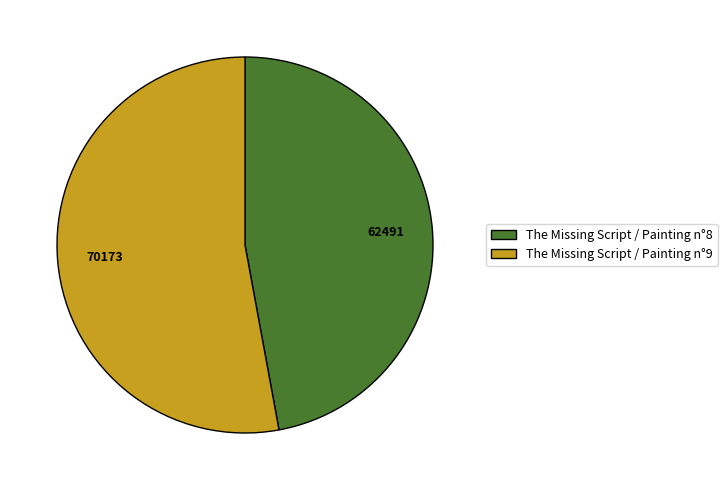

Approximately how many times larger is the value at The Missing Script / Painting n°8 compared to The Missing Script / Painting n°9?

0.9